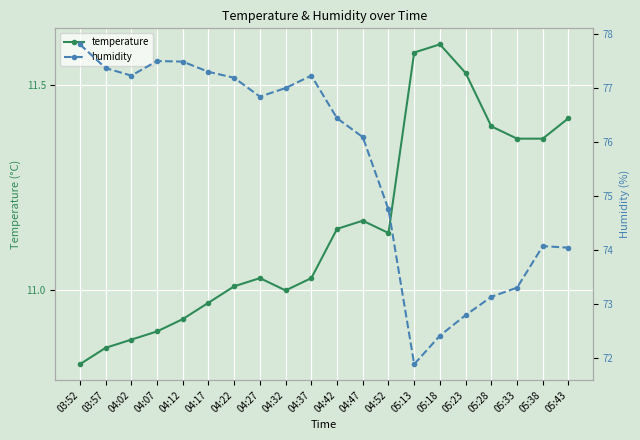

True or false: temperature and humidity cross at least once.

False